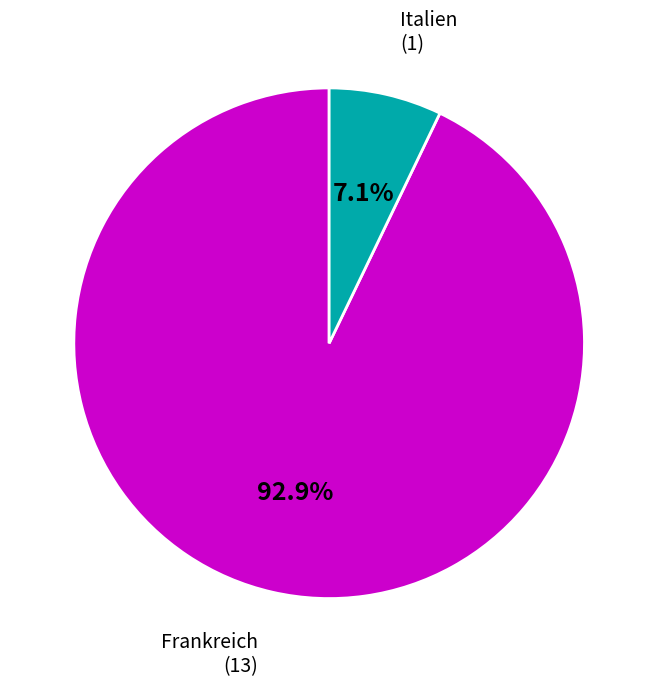

Rank the categories by value from highest to lowest.

Frankreich, Italien